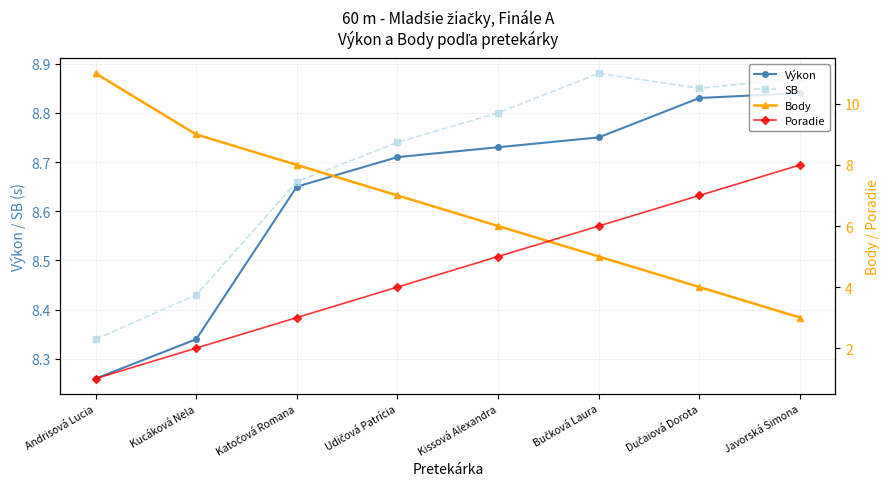

At which label does SB reach its minimum?

Andrisová Lucia